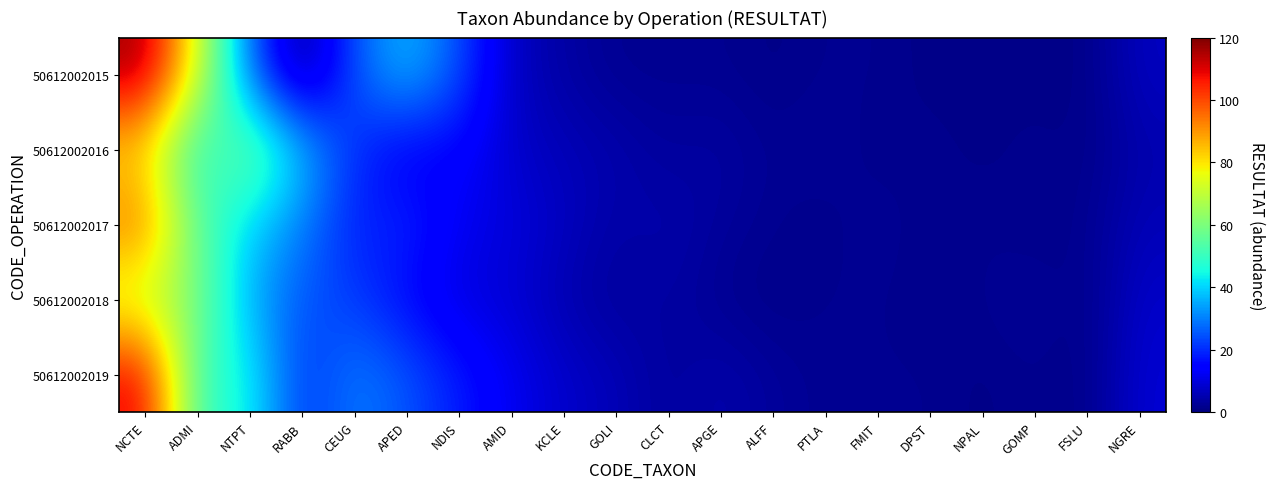

What is the maximum value shown in the chart?

117